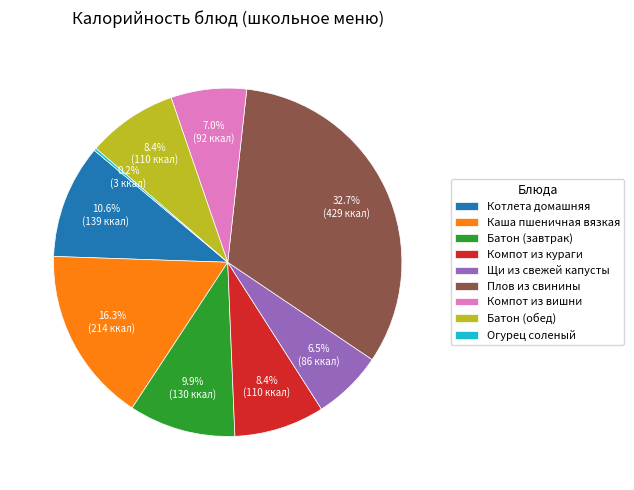

What is the largest slice in the pie chart?

Плов из свинины